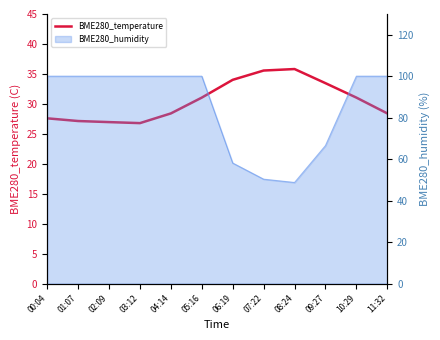

What is the difference between the values at 07:22 and 04:14?

7.2